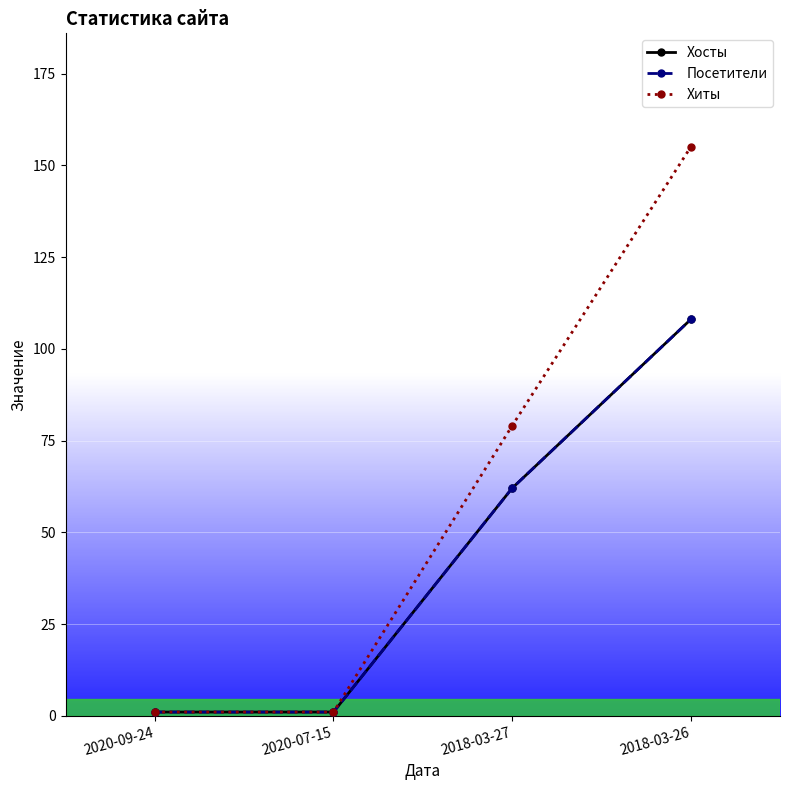

Reading right to left, extract all data points from this chart.

Хосты: 108	62	1	1
Посетители: 108	62	1	1
Хиты: 155	79	1	1